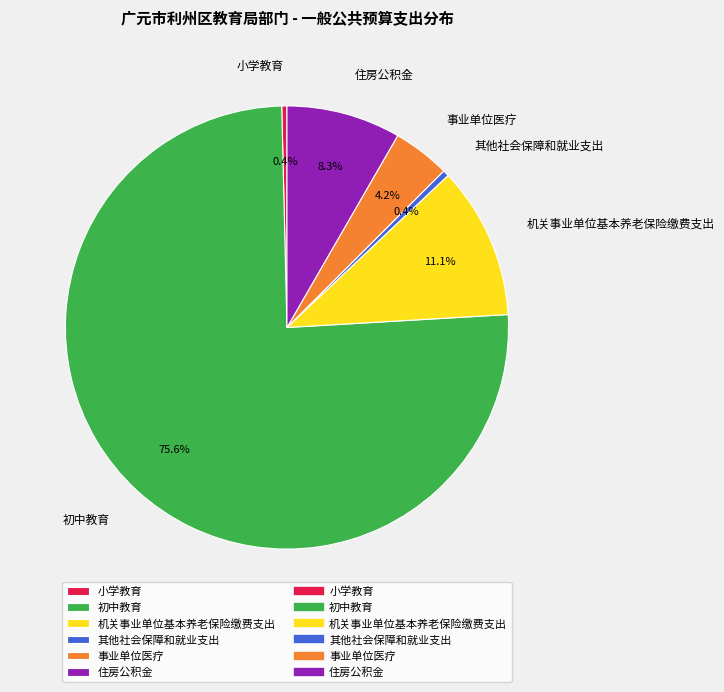

To the nearest percent, what portion does 机关事业单位基本养老保险缴费支出 represent?

11%